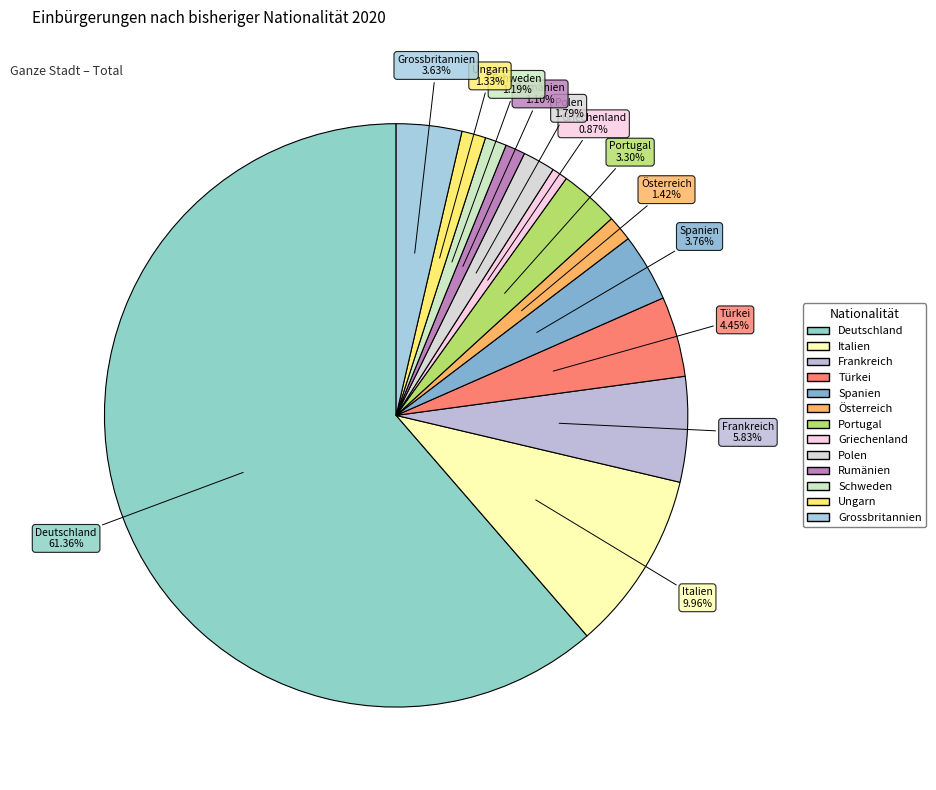

What is the total percentage of Rumänien and Ungarn?

2.4%